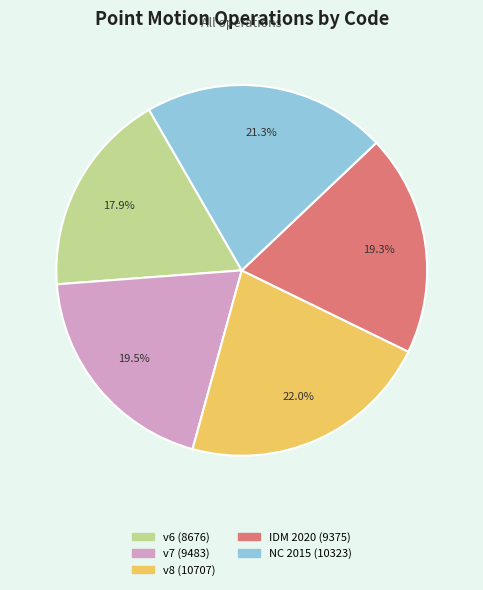

Is there a majority slice in this chart?

No